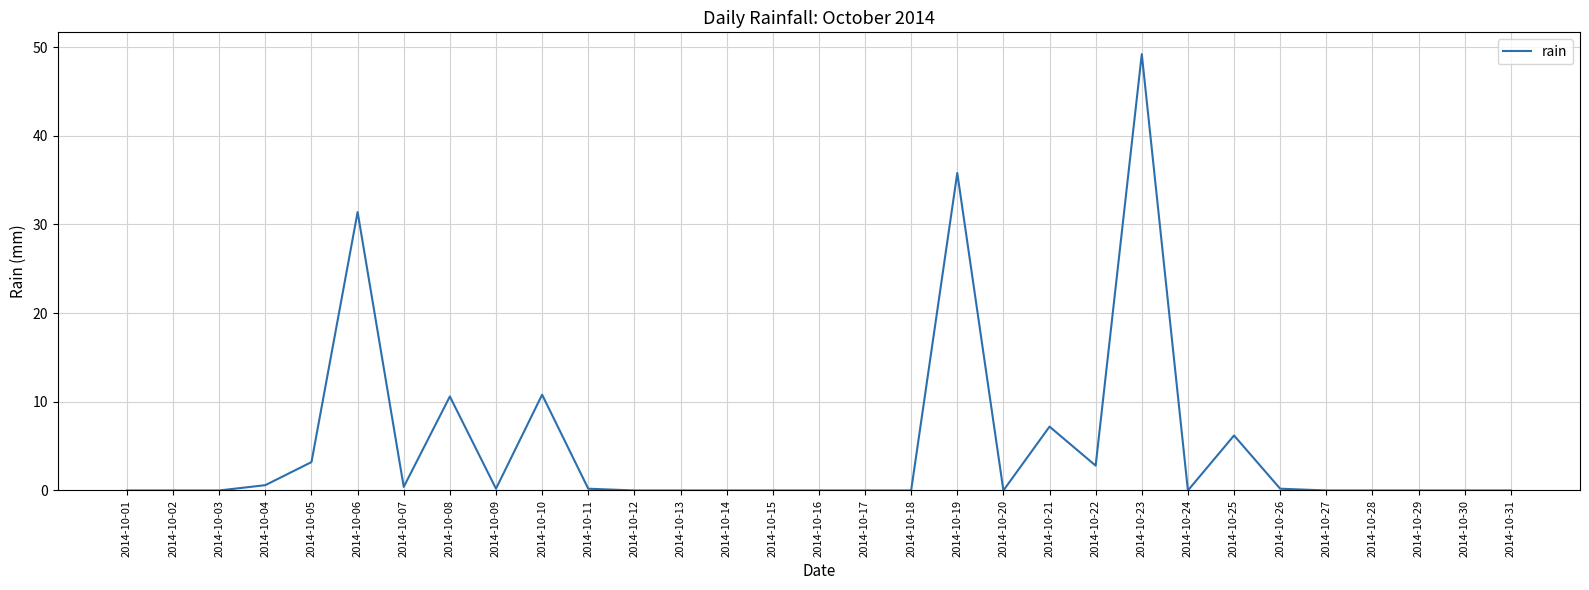

The chart shows a value of 15.3 at 2014-10-18. True or false?

False